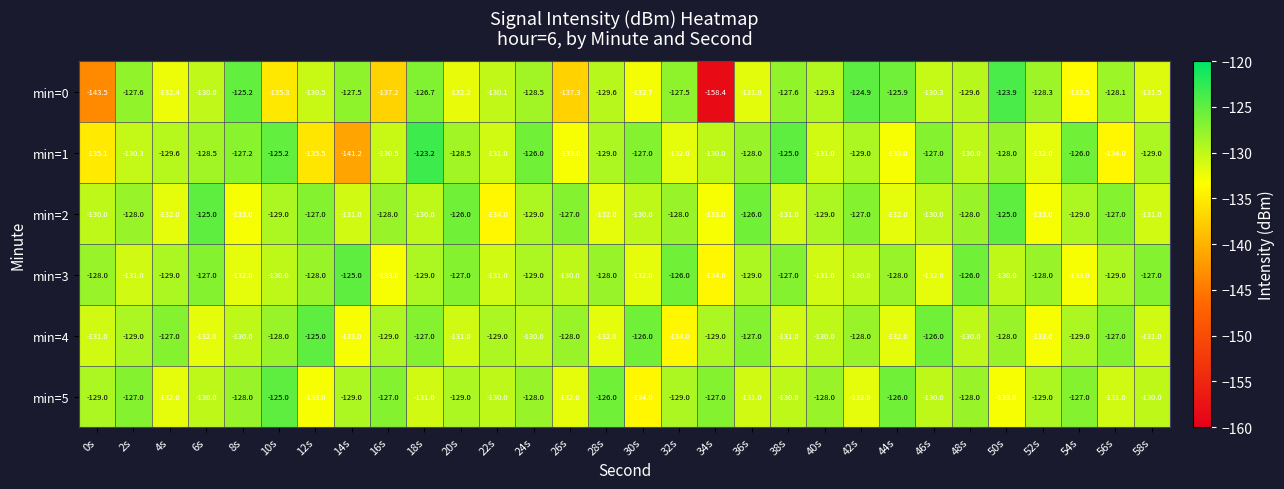

Between 18s and 36s, which series saw the biggest shift?

min=0